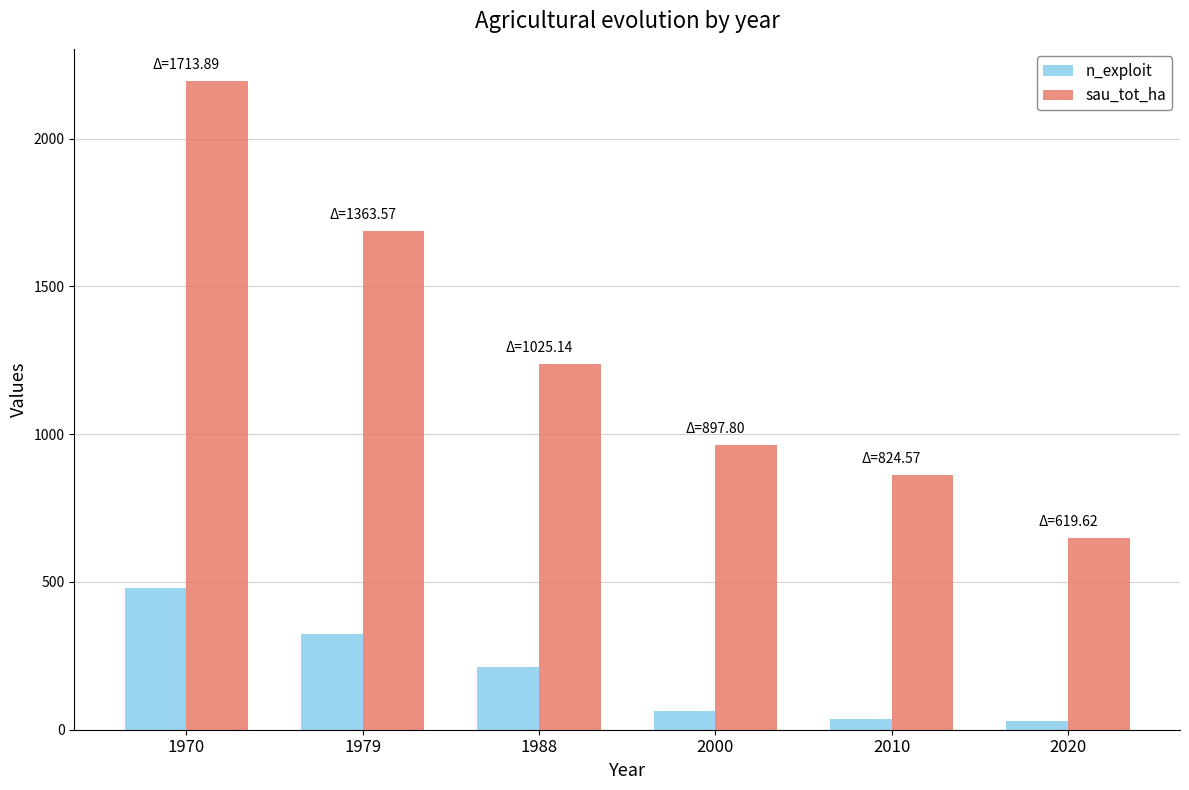

Where does the sau_tot_ha series first go above 1238?

1970